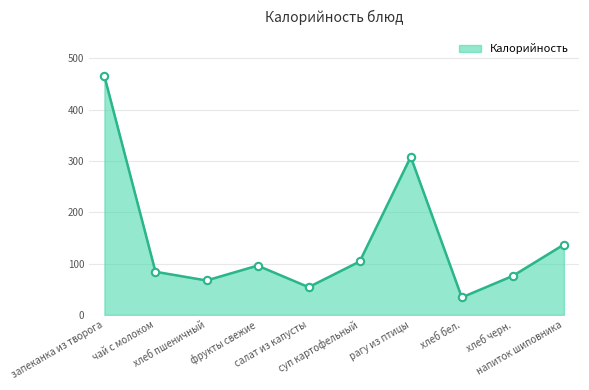

Approximately how many times larger is the value at запеканка из творога compared to хлеб пшеничный?

6.9